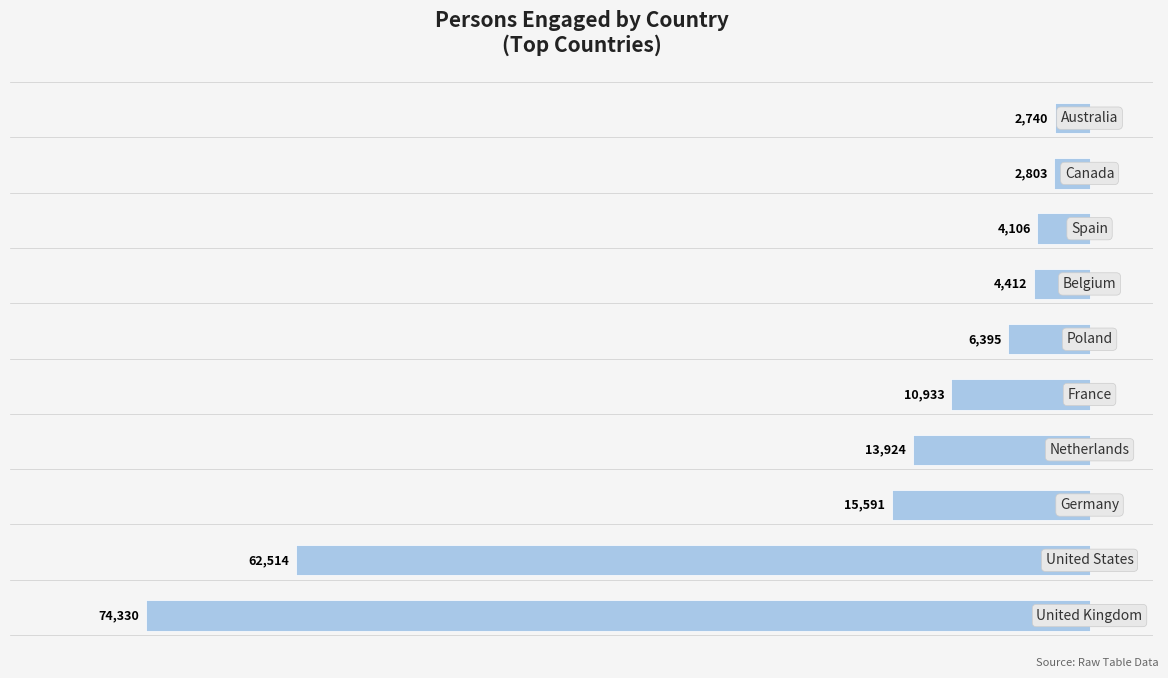

Does the chart contain any negative values?

Yes